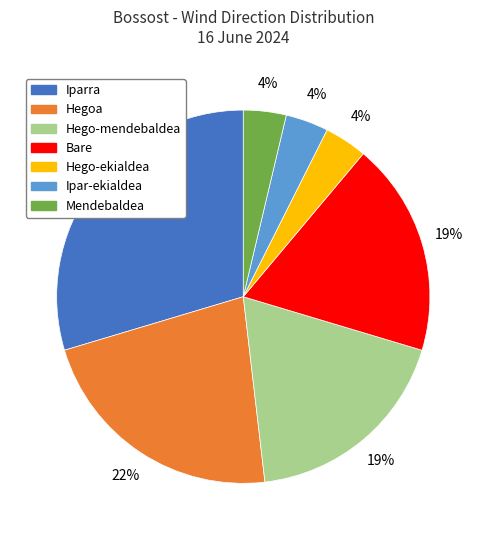

Is there a majority slice in this chart?

No